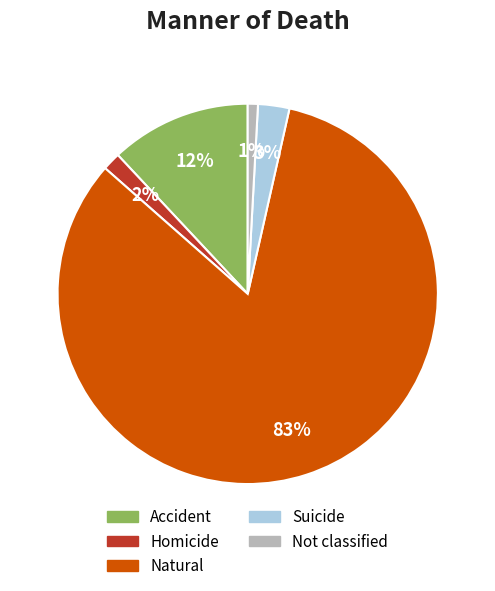

Does Accident represent more than half of the total?

No